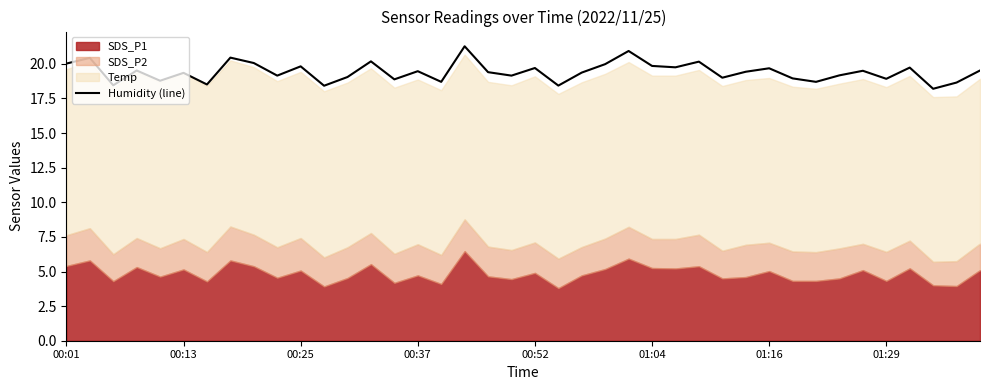

How many categories are shown in the chart?

40